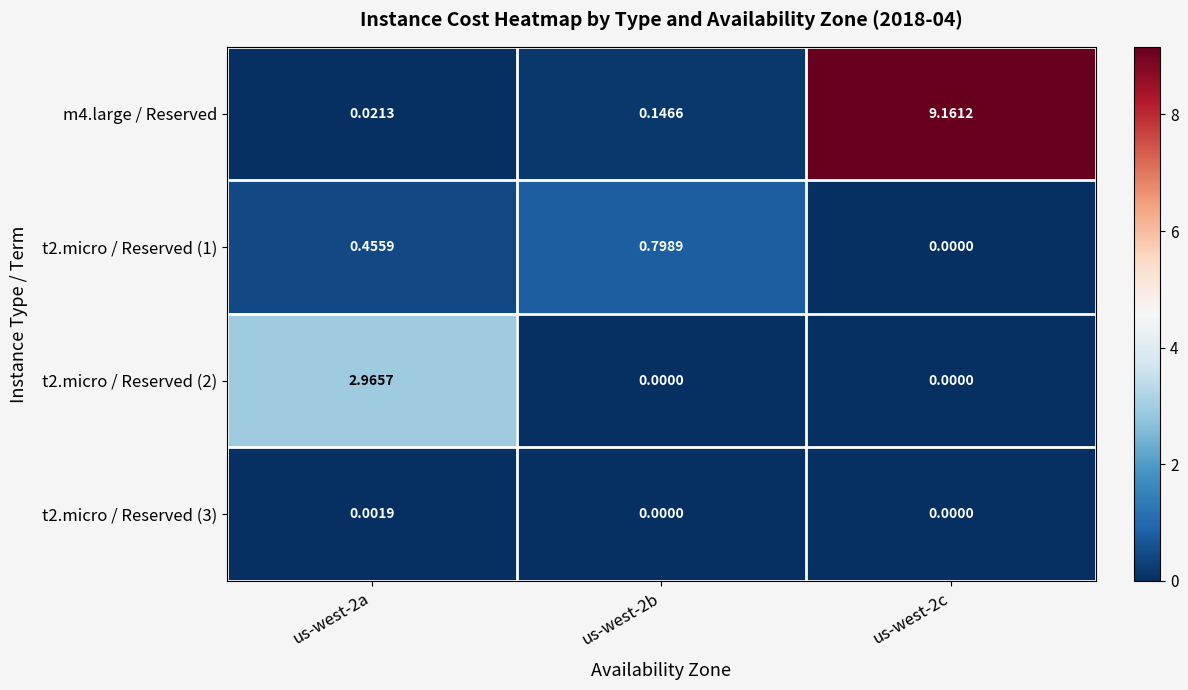

Is the value of t2.micro / Reserved (1) at us-west-2a greater than the value of t2.micro / Reserved (3) at us-west-2b?

Yes